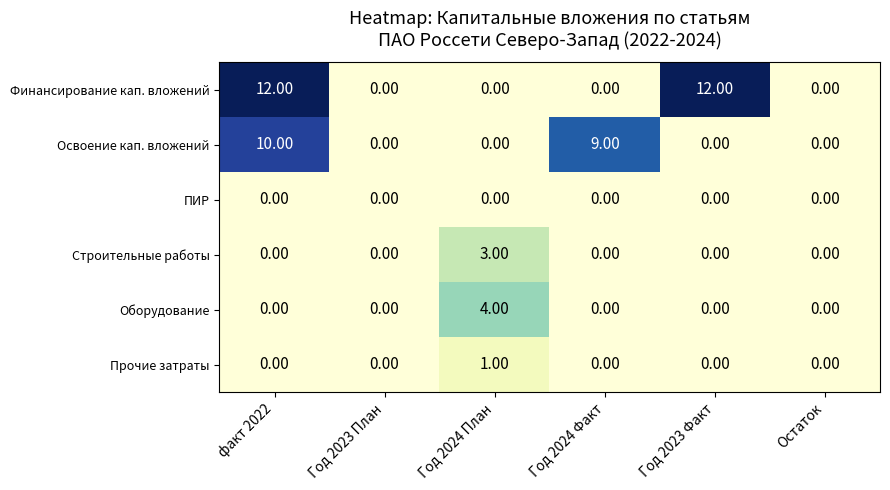

Count the number of data series in this chart.

6